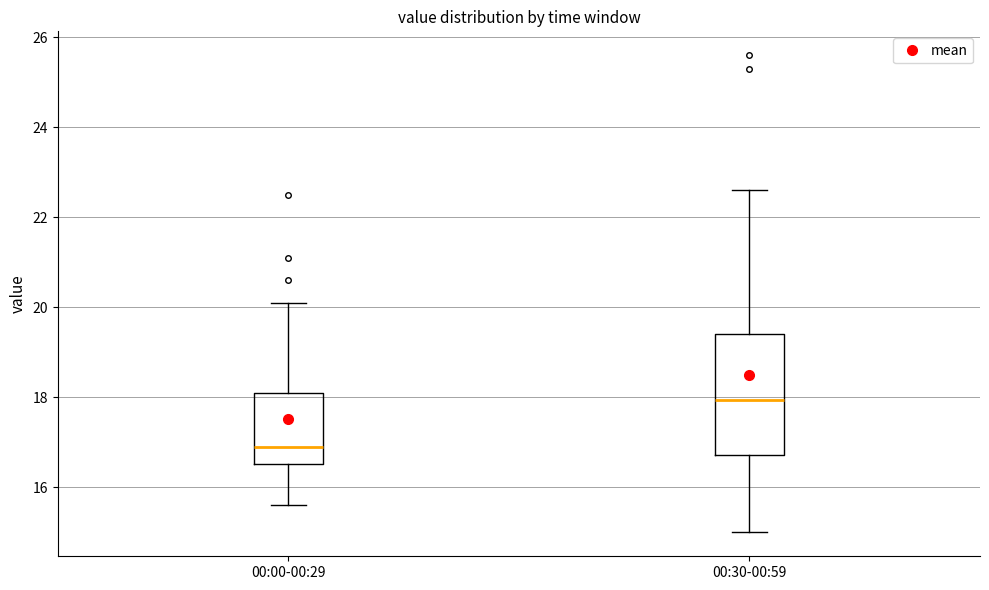

Comparing the boxes themselves (not the whiskers), which one is the tallest?

00:30-00:59